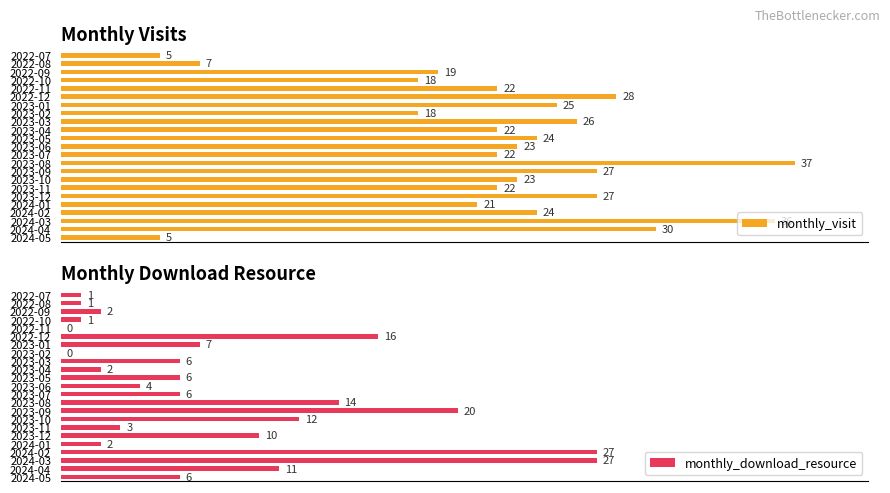

At which label is monthly_visit closest to 21?

2024-01